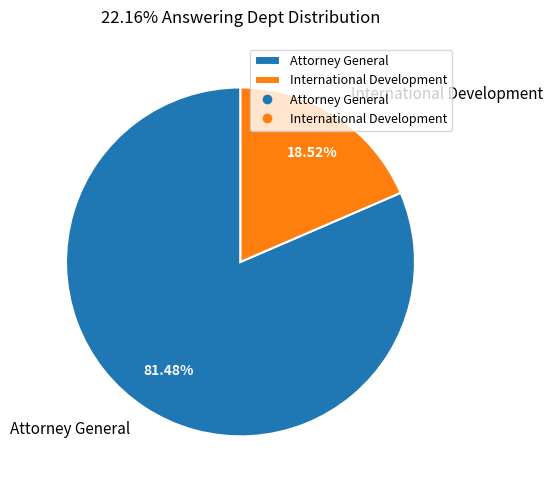

What percentage is the Attorney General slice, to the nearest percent?

81%